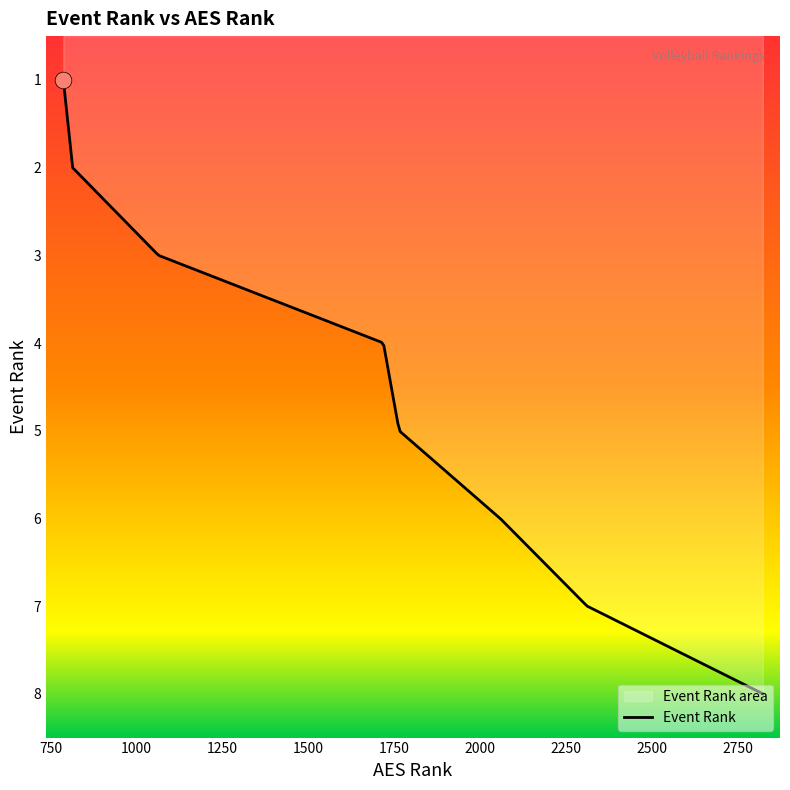

What is the difference between the maximum and minimum values?

7.0